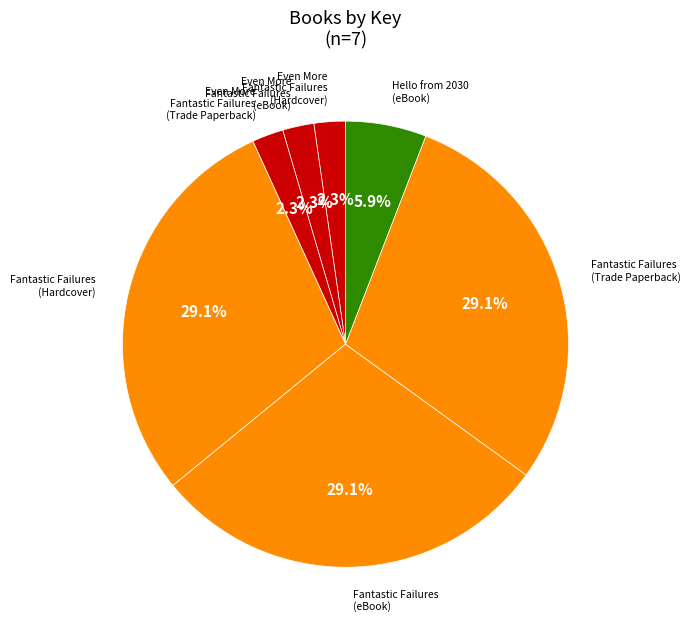

Do Even More Fantastic Failures (eBook) and Hello from 2030 (eBook) together represent more than half of the pie?

No